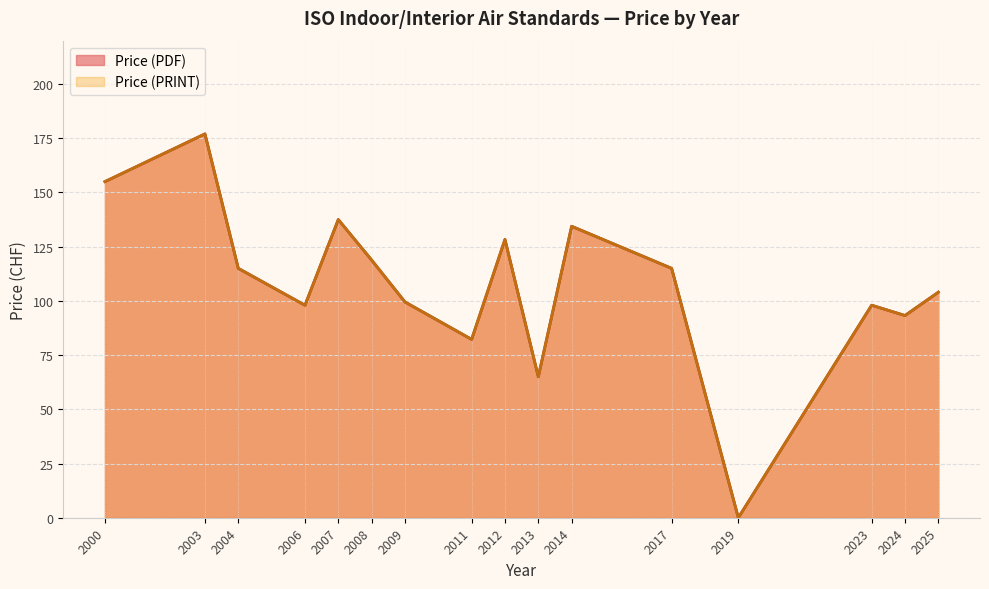

Does the chart have visible grid lines?

Yes